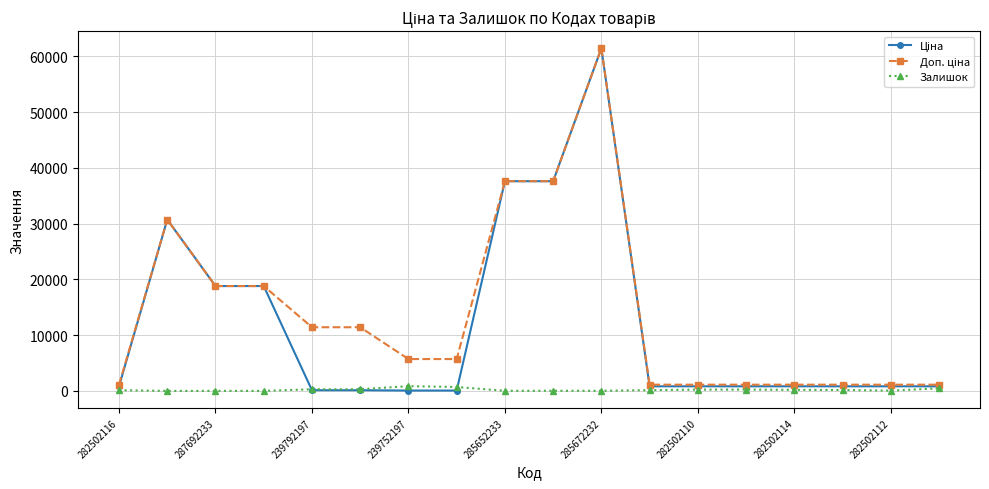

What is the maximum value shown in the chart?

61434.3